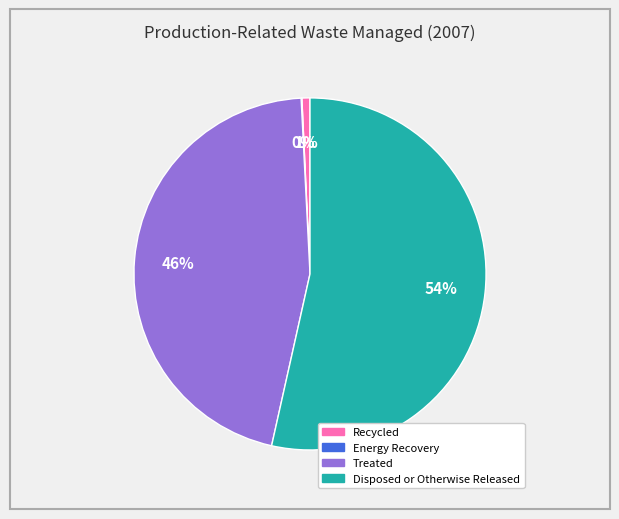

Is it true that Disposed or Otherwise Released is 44% of the pie?

False